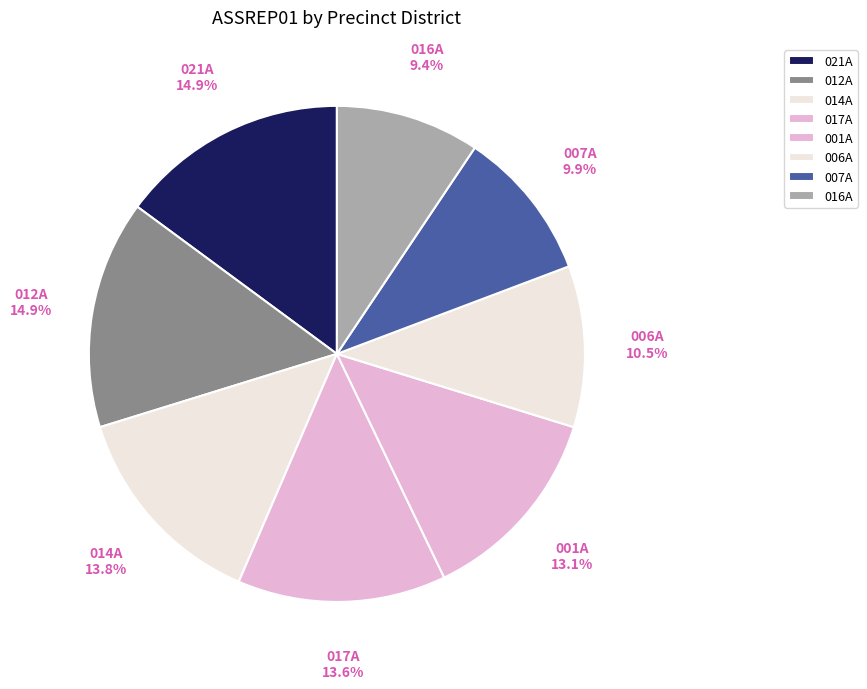

Count the number of slices in the pie.

8